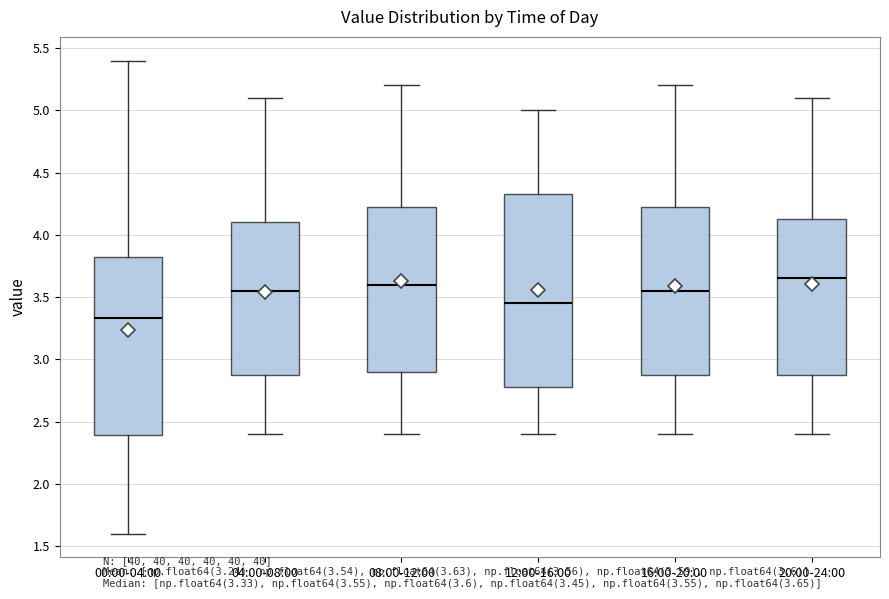

Reading left to right, transcribe this box plot: for each box, give where its median line is, the range the box spans, and where its two whiskers end, as read against the y-axis. The values are not printed on the chart, so give them approximately, as read against the axis.

00:00-04:00: median 3.35, box 2.40 to 3.85, whiskers 1.60 to 5.40
04:00-08:00: median 3.55, box 2.90 to 4.10, whiskers 2.40 to 5.10
08:00-12:00: median 3.60, box 2.90 to 4.25, whiskers 2.40 to 5.20
12:00-16:00: median 3.45, box 2.80 to 4.35, whiskers 2.40 to 5.00
16:00-20:00: median 3.55, box 2.90 to 4.25, whiskers 2.40 to 5.20
20:00-24:00: median 3.65, box 2.90 to 4.15, whiskers 2.40 to 5.10